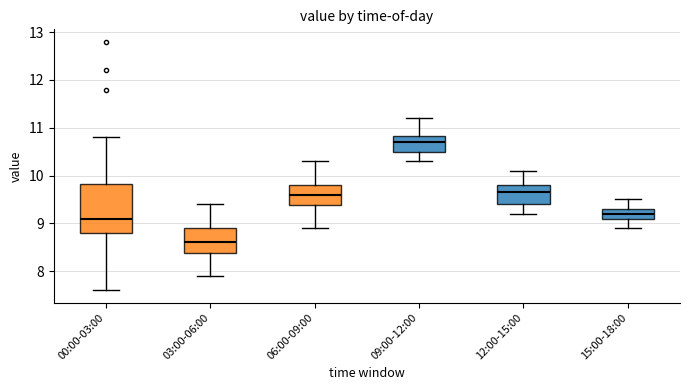

Which box is the tallest, from its lower edge to its upper edge?

00:00-03:00